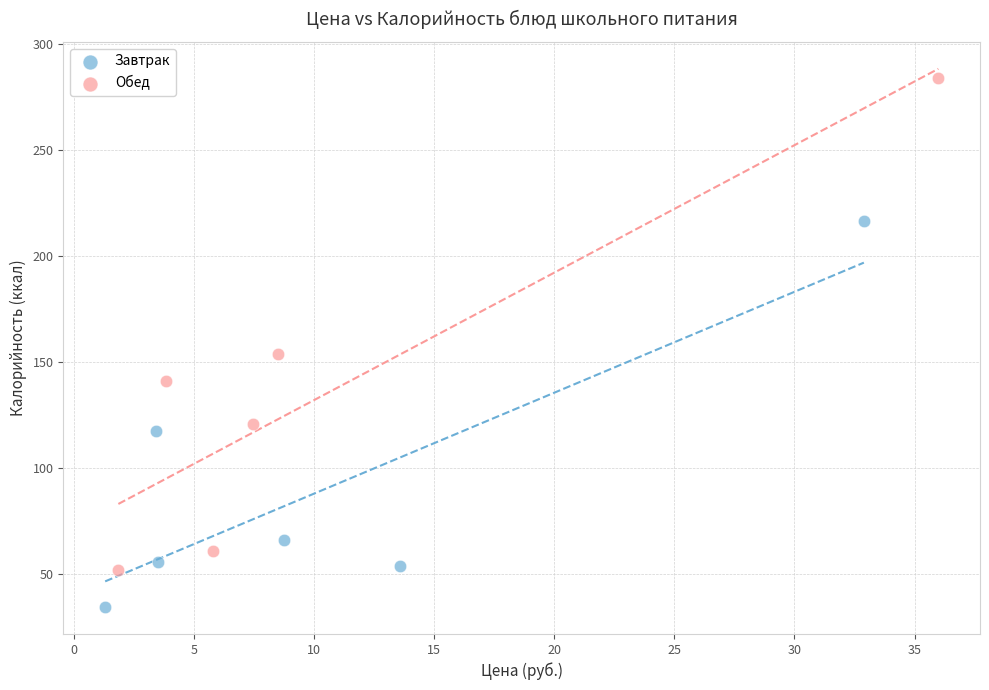

Which series has the largest Y range (max minus min)?

Обед